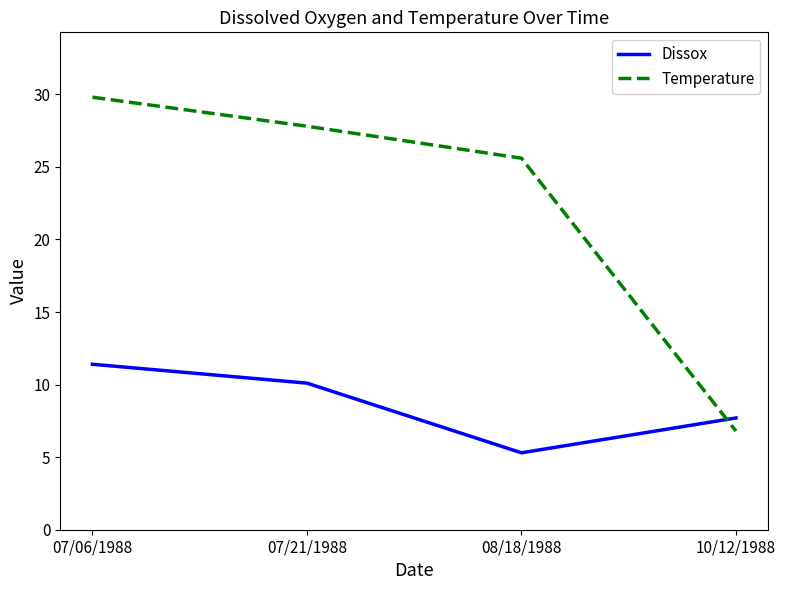

True or false: Temperature has a value of 11.8 at 07/21/1988.

False